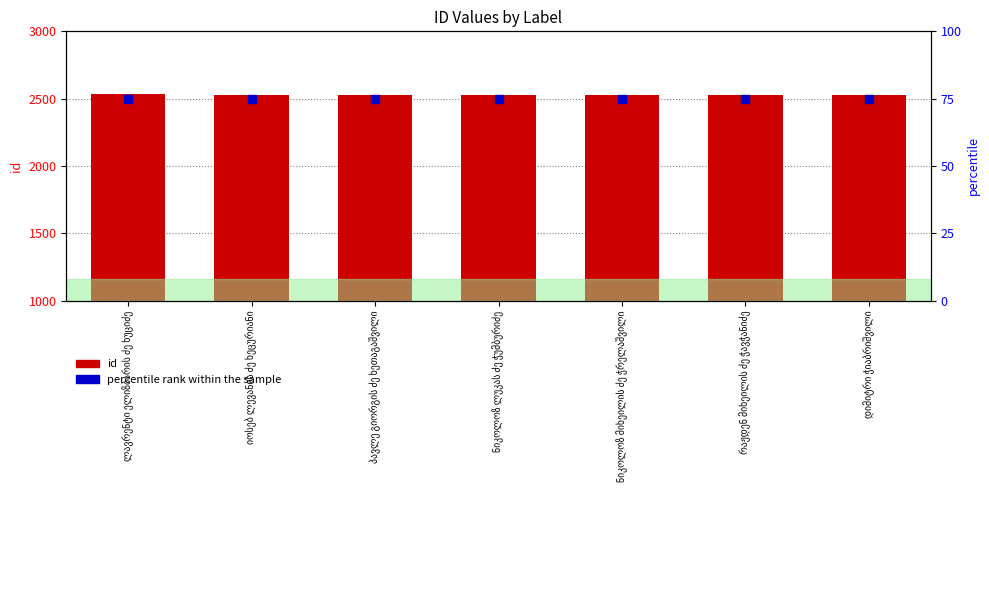

Which series reaches the minimum Y coordinate?

percentile rank within the sample